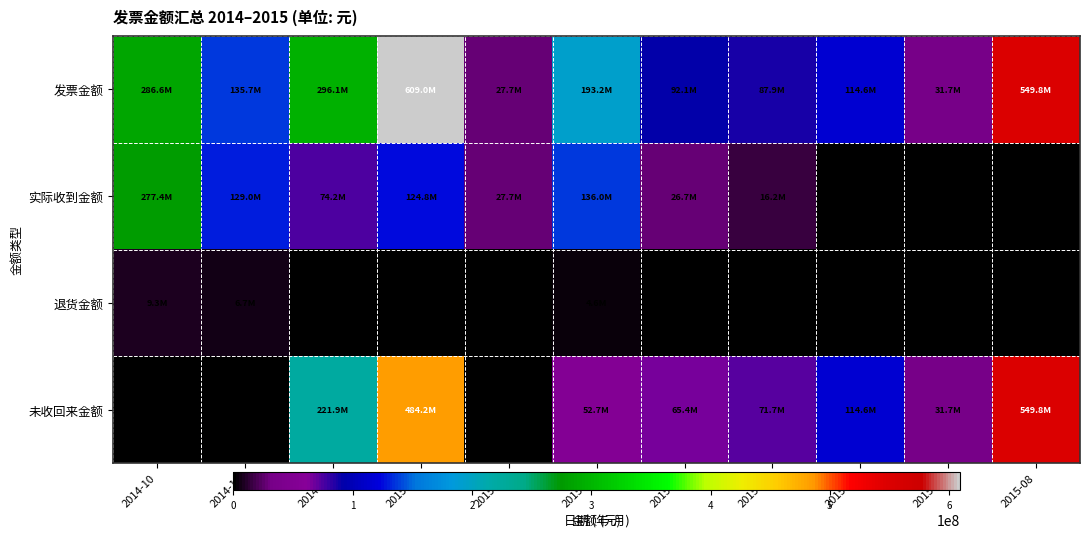

How many positive values does the 实际收到金额 series have?

8